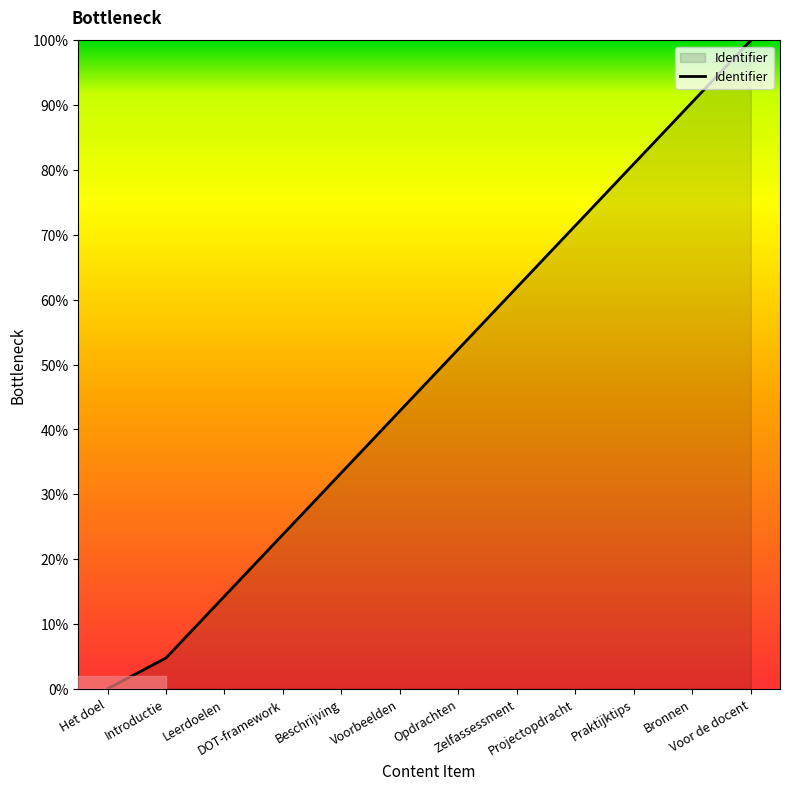

Is it true that the value at Praktijktips is 39.3?

False